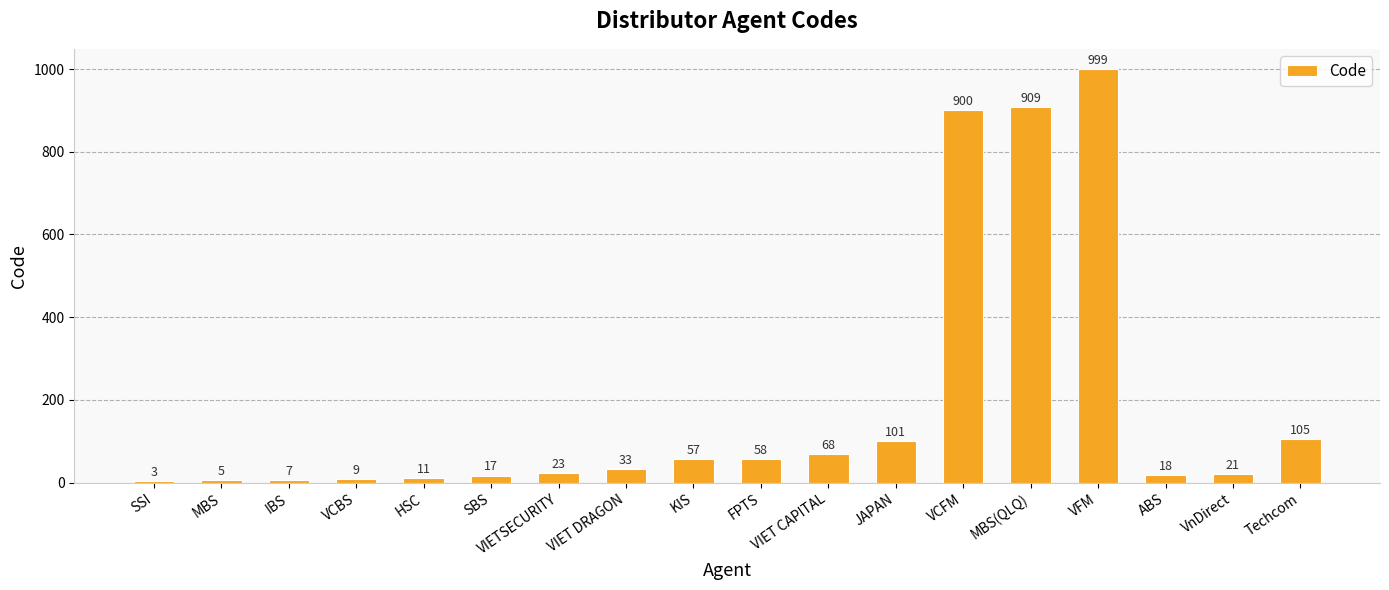

What is the sum of all values?

3344